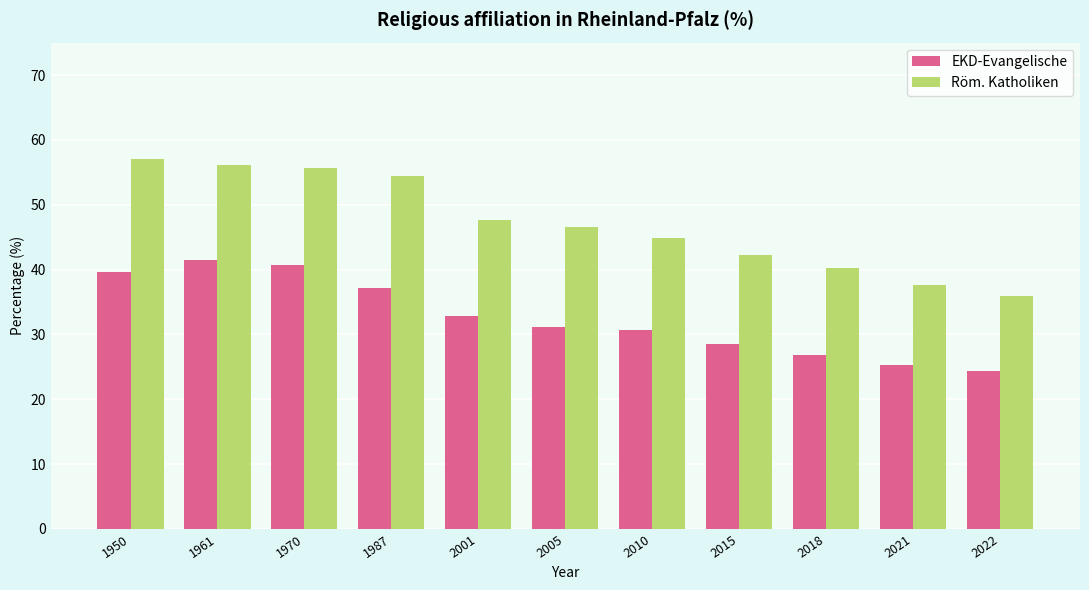

What is the smallest value displayed?

24.3